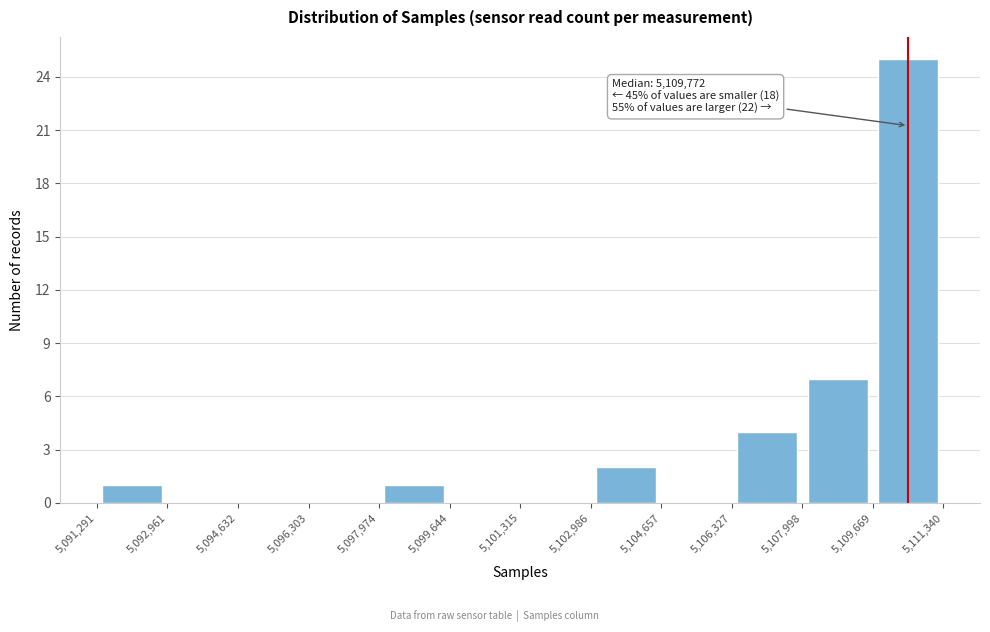

Over which range of the x-axis is the bar tallest?

5,109,669 to 5,111,340